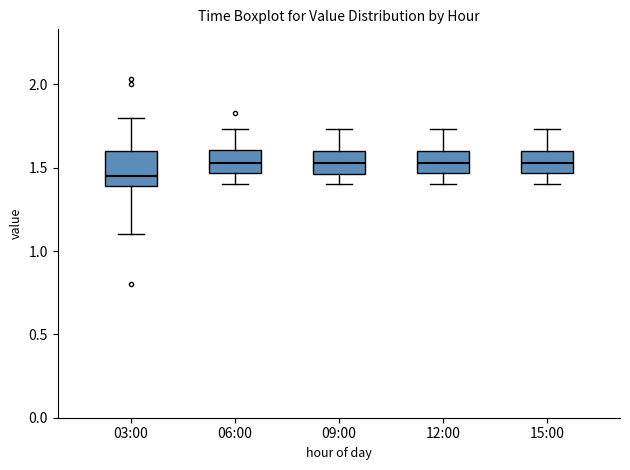

Reading left to right, transcribe this box plot: for each box, give where its median line is, the range the box spans, and where its two whiskers end, as read against the y-axis. The values are not printed on the chart, so give them approximately, as read against the axis.

03:00: median 1.45, box 1.40 to 1.60, whiskers 1.10 to 1.80
06:00: median 1.55, box 1.45 to 1.60, whiskers 1.40 to 1.75
09:00: median 1.55, box 1.45 to 1.60, whiskers 1.40 to 1.75
12:00: median 1.55, box 1.45 to 1.60, whiskers 1.40 to 1.75
15:00: median 1.55, box 1.45 to 1.60, whiskers 1.40 to 1.75